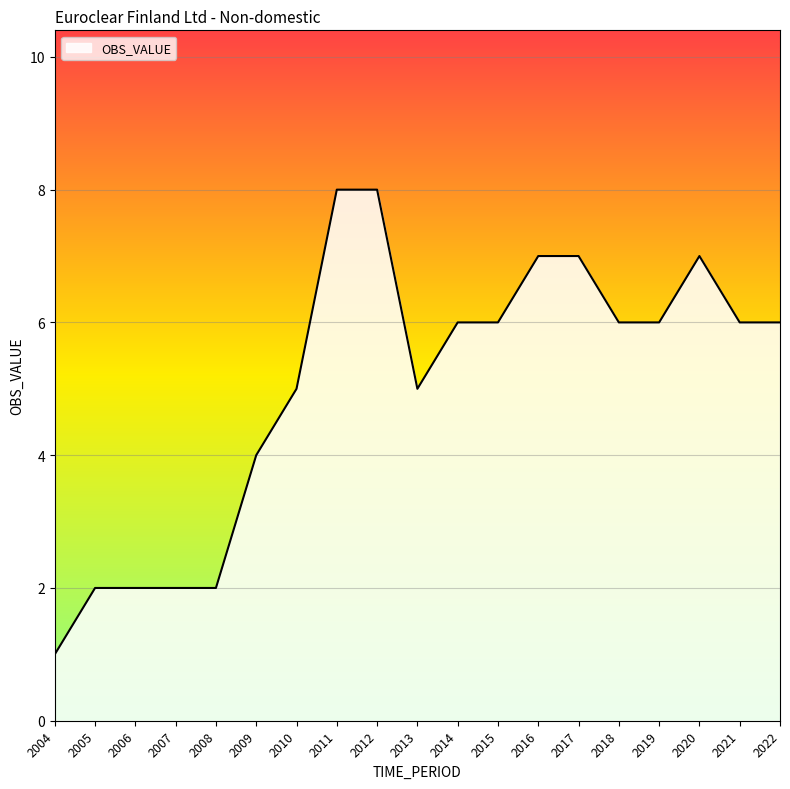

What is the sum of all values?

96